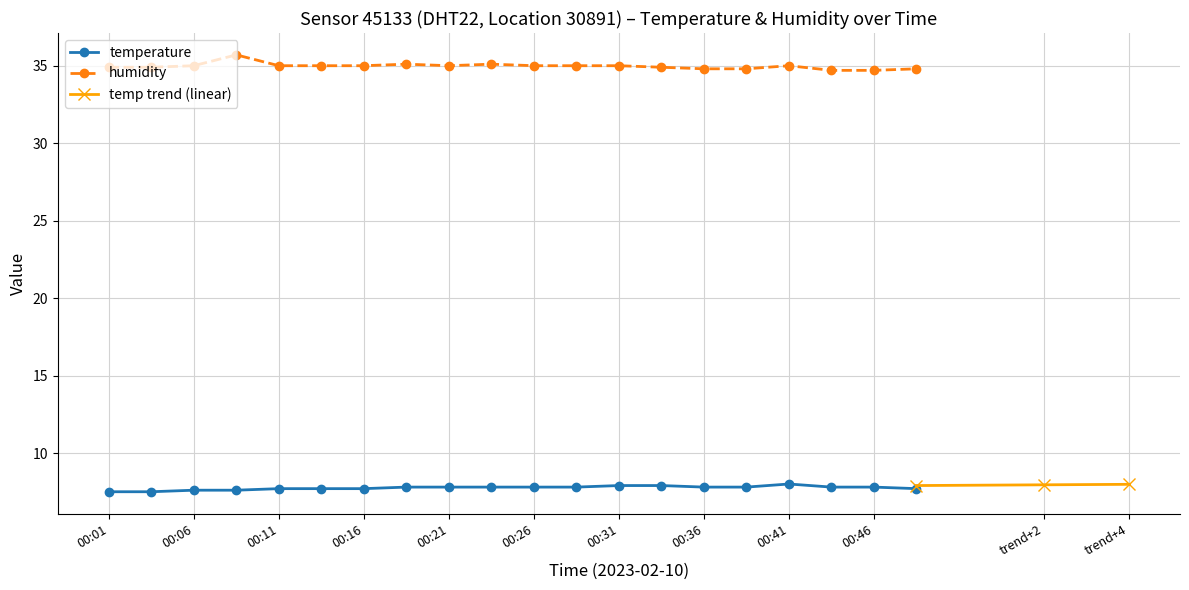

Does the chart have visible grid lines?

Yes